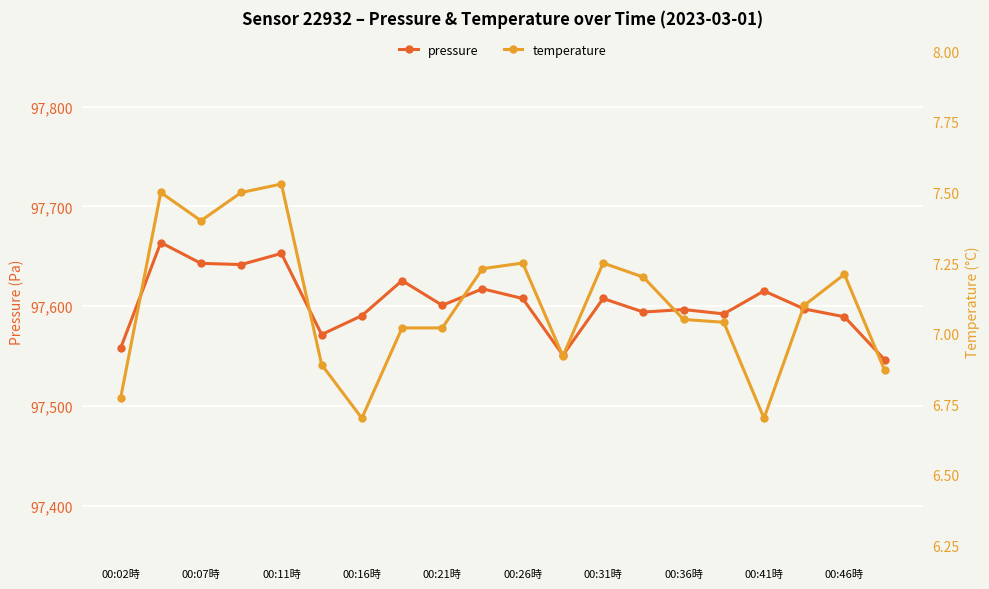

What are all the series names shown in the legend?

pressure, temperature